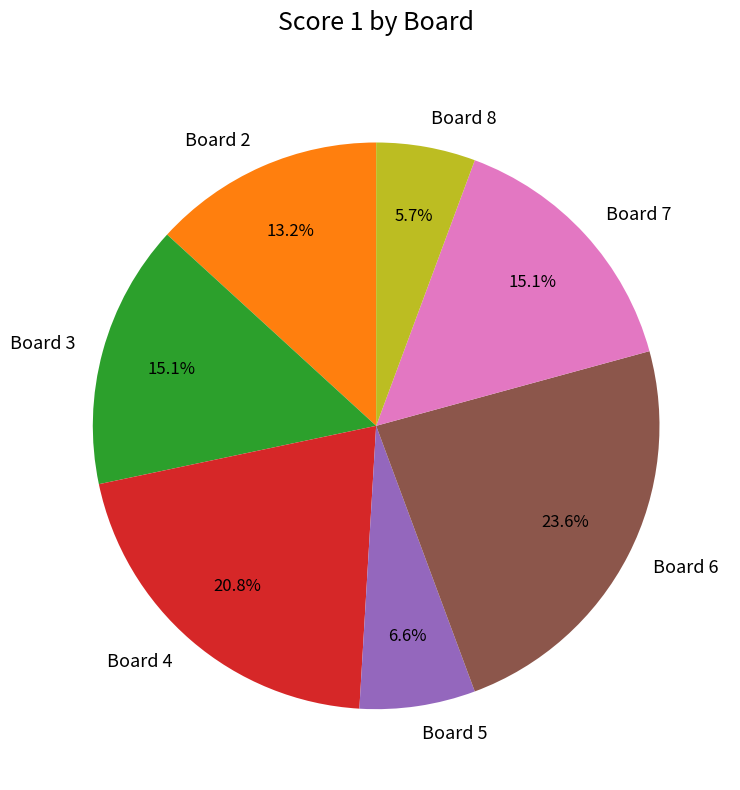

To the nearest percent, what percentage of the pie is Board 8?

6%